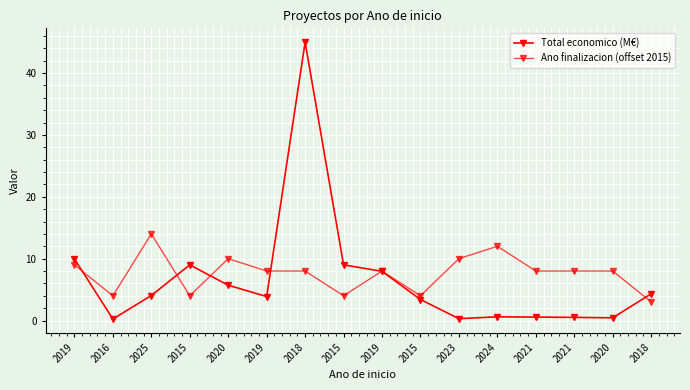

The value of Total economico (M€) at 2023 is 0.3. True or false?

True